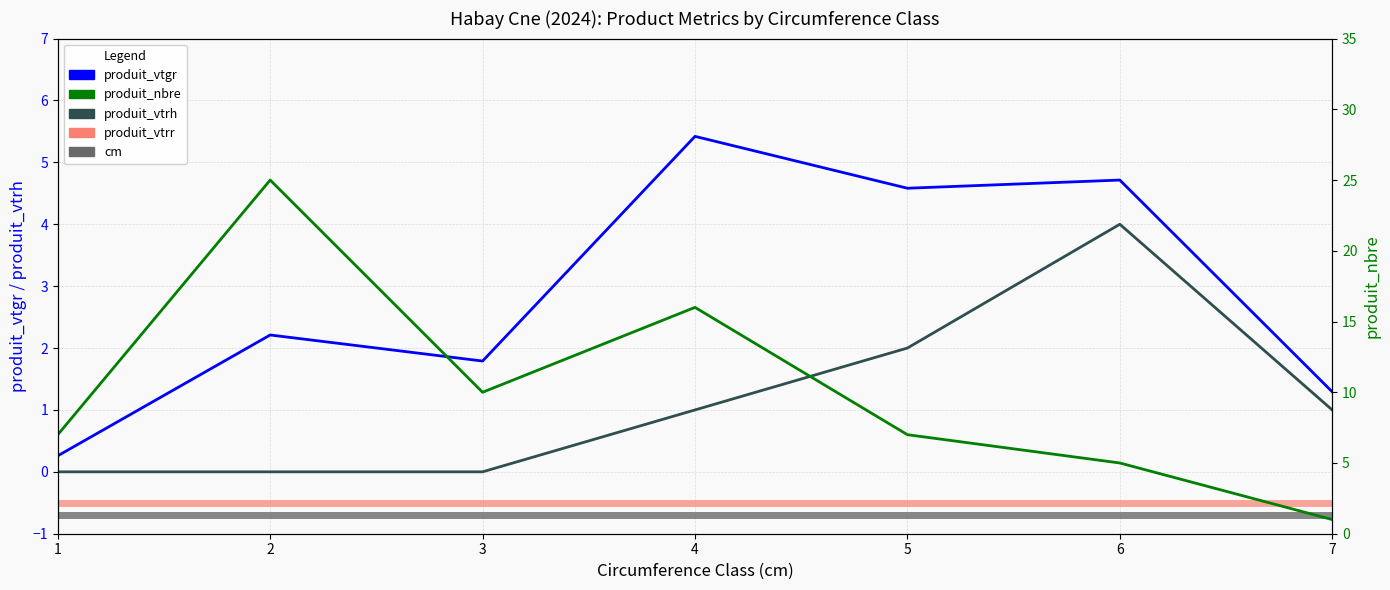

Is the value of produit_vtrh at 6 greater than the value of produit_vtgr at 6?

No